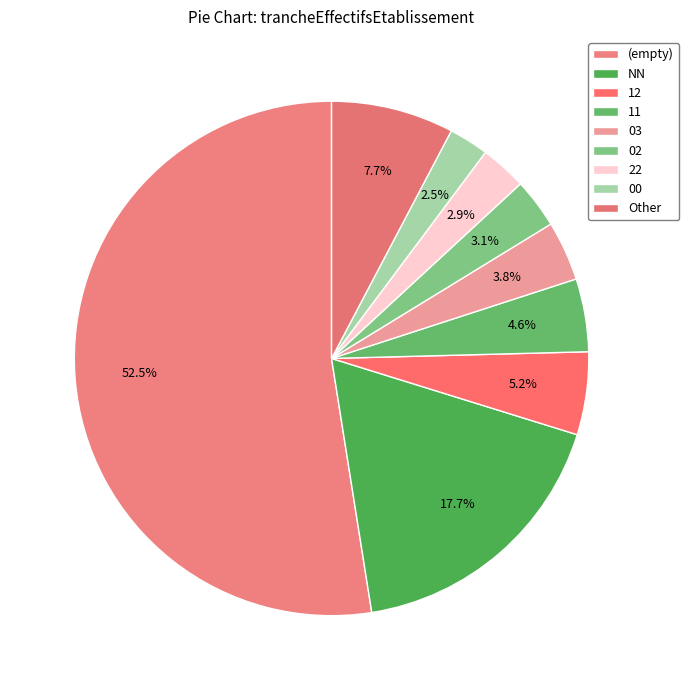

To the nearest percent, what is the combined percentage of 11 and 22?

8%